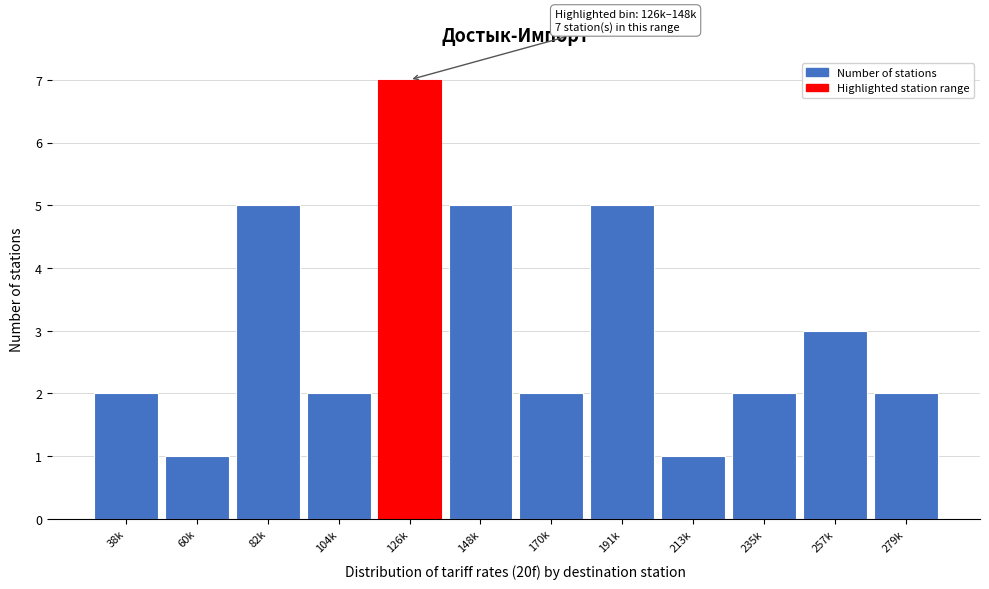

Reading left to right, extract all data points from this chart.

2	1	5	2	7	5	2	5	1	2	3	2